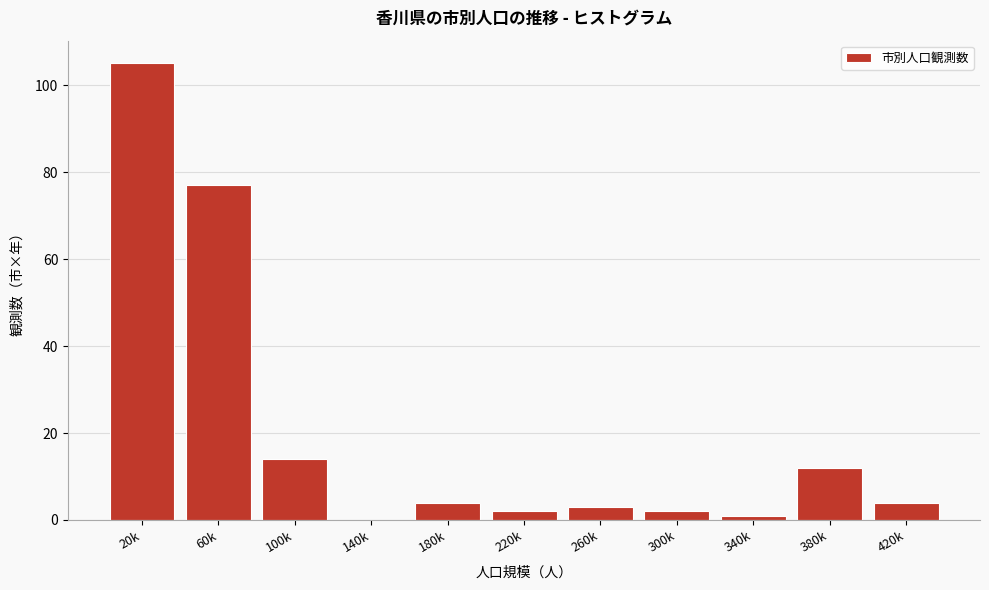

Reading left to right, transcribe all the data shown in this chart.

20k=105	60k=77	100k=14	140k=0	180k=4	220k=2	260k=3	300k=2	340k=1	380k=12	420k=4